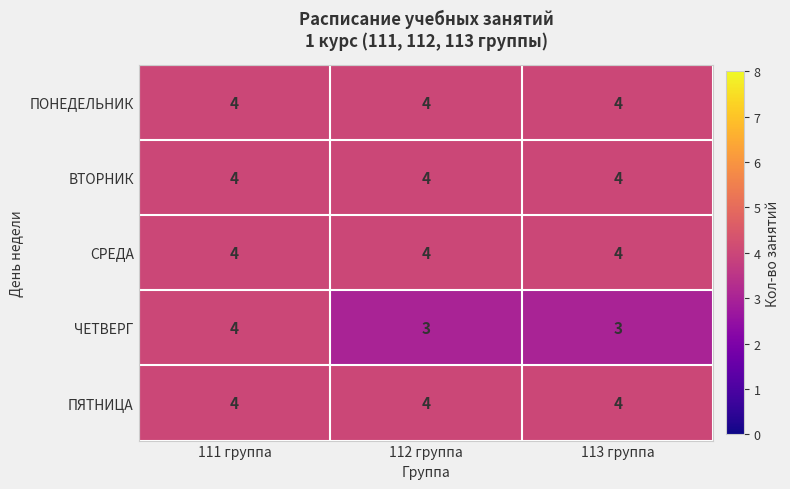

At which category is the sum across all series the highest?

111 группа